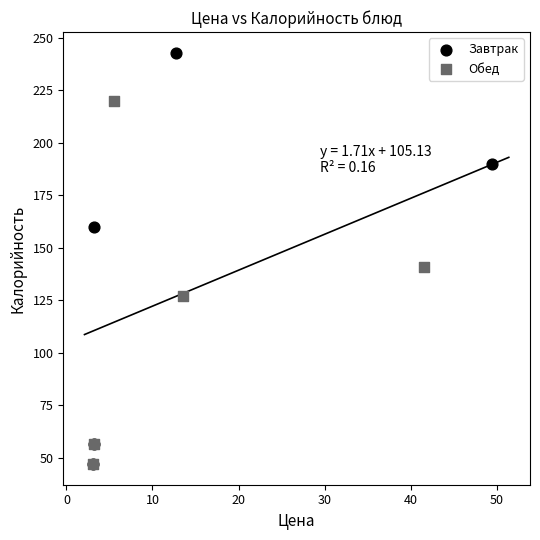

What are all the series names shown in the legend?

Завтрак, Обед